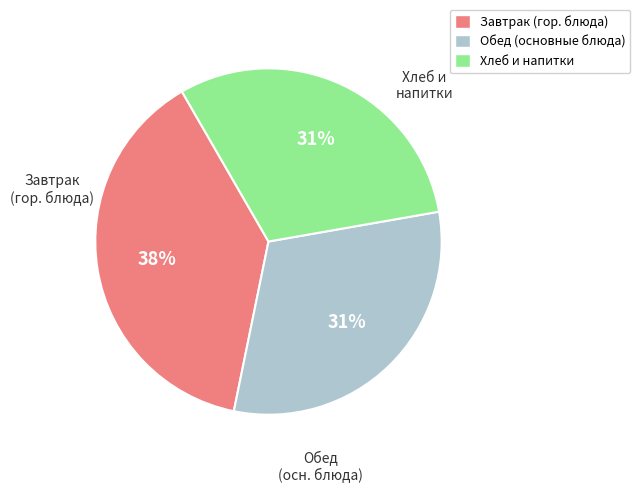

How many slices are in this pie chart?

3